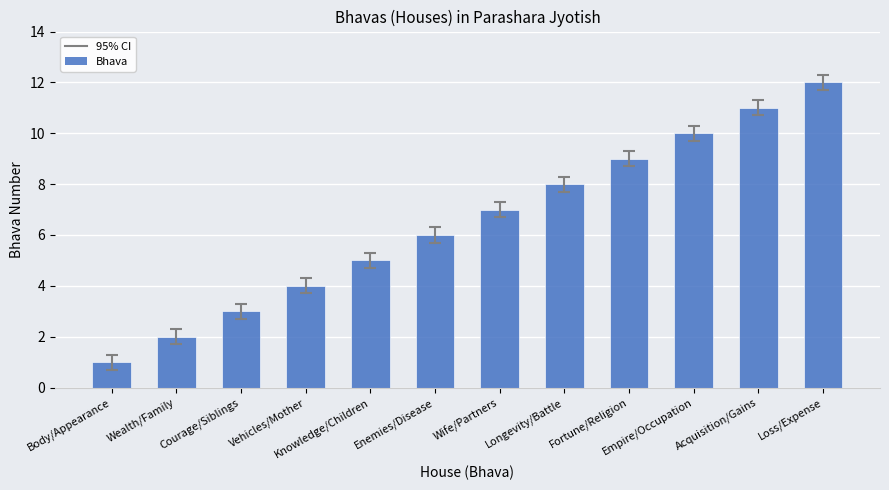

Reading right to left, what are all the values shown in this chart?

Loss/Expense=12	Acquisition/Gains=11	Empire/Occupation=10	Fortune/Religion=9	Longevity/Battle=8	Wife/Partners=7	Enemies/Disease=6	Knowledge/Children=5	Vehicles/Mother=4	Courage/Siblings=3	Wealth/Family=2	Body/Appearance=1